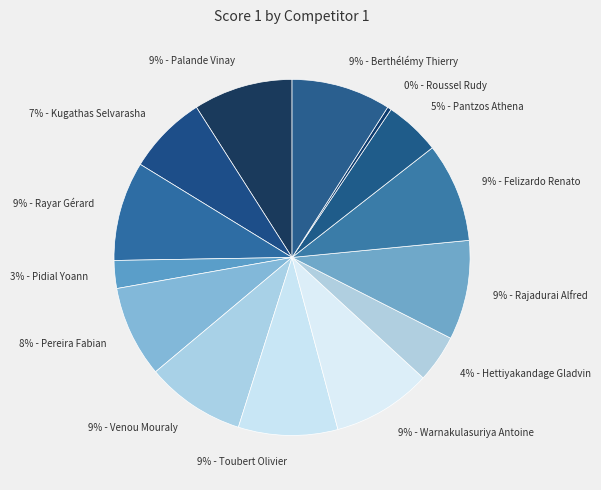

What is the smallest slice in the pie chart?

0% - Roussel Rudy